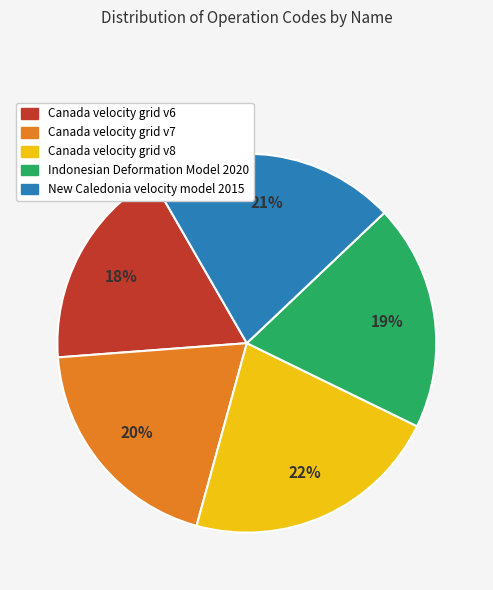

To the nearest percent, what is the average slice percentage?

20%